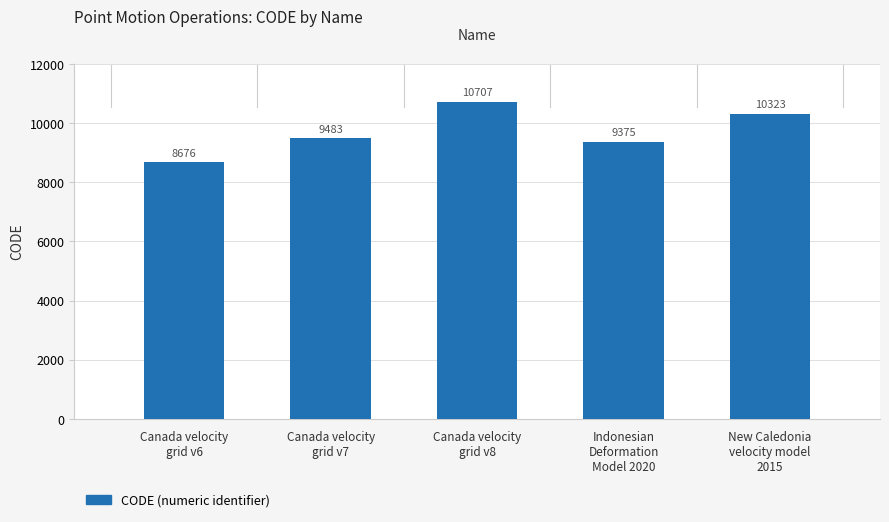

How many data points does each series have?

5